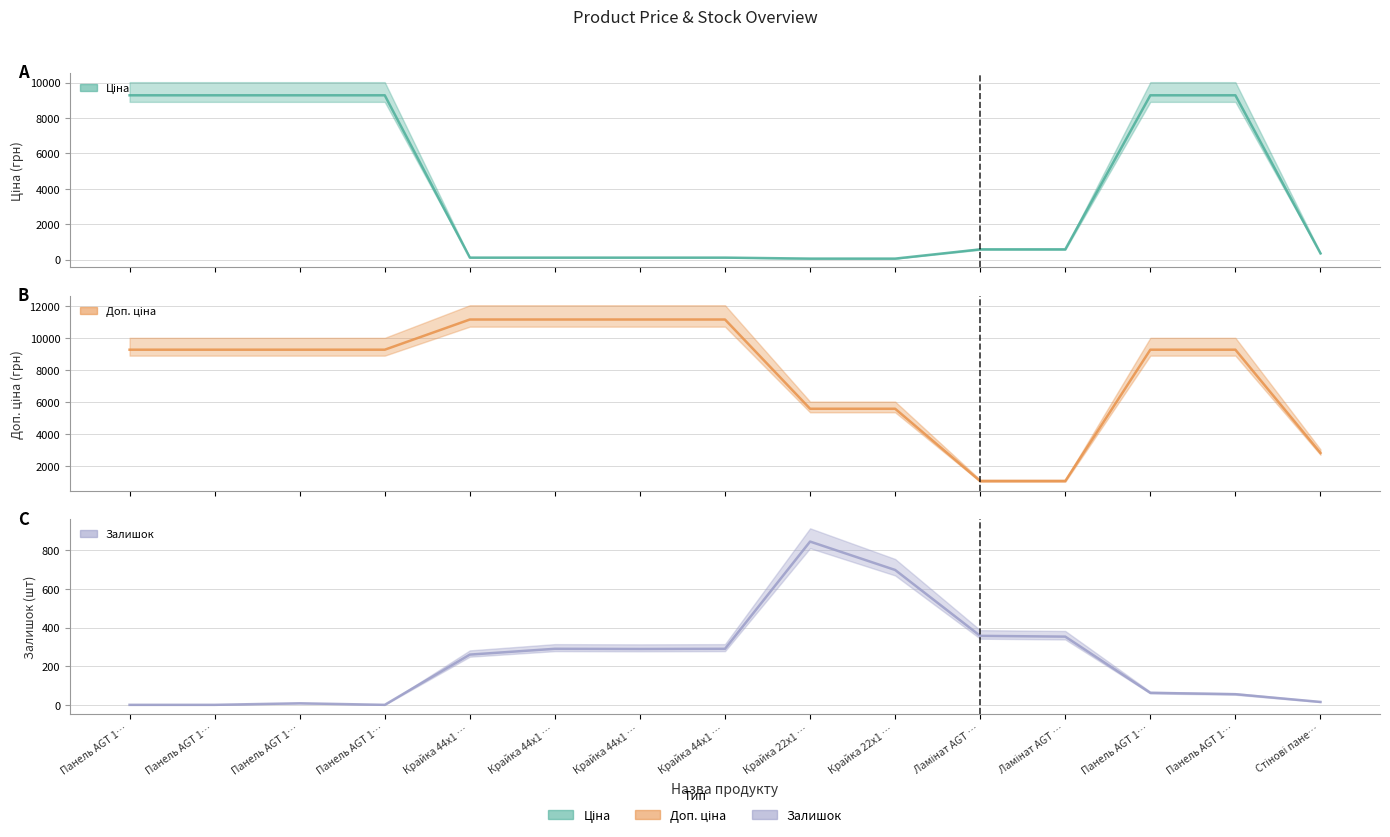

How many values in Залишок are above zero?

12